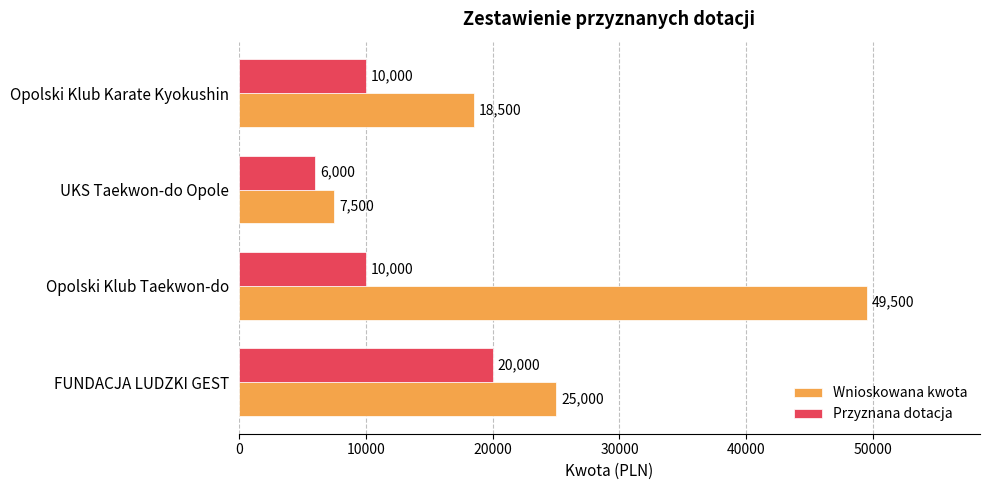

At which category does the chart reach its peak across all series?

Opolski Klub Taekwon-do